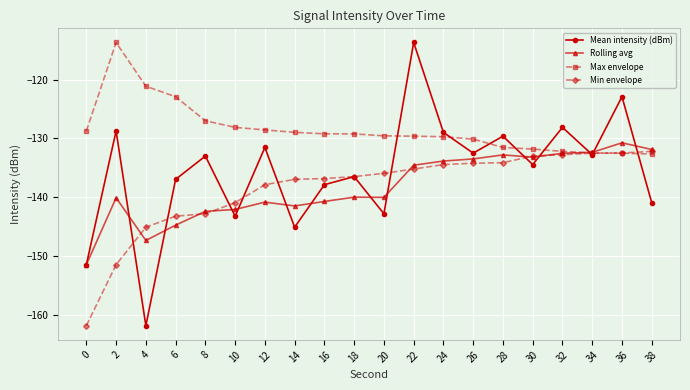

What are all the series names shown in the legend?

Mean intensity (dBm), Rolling avg, Max envelope, Min envelope